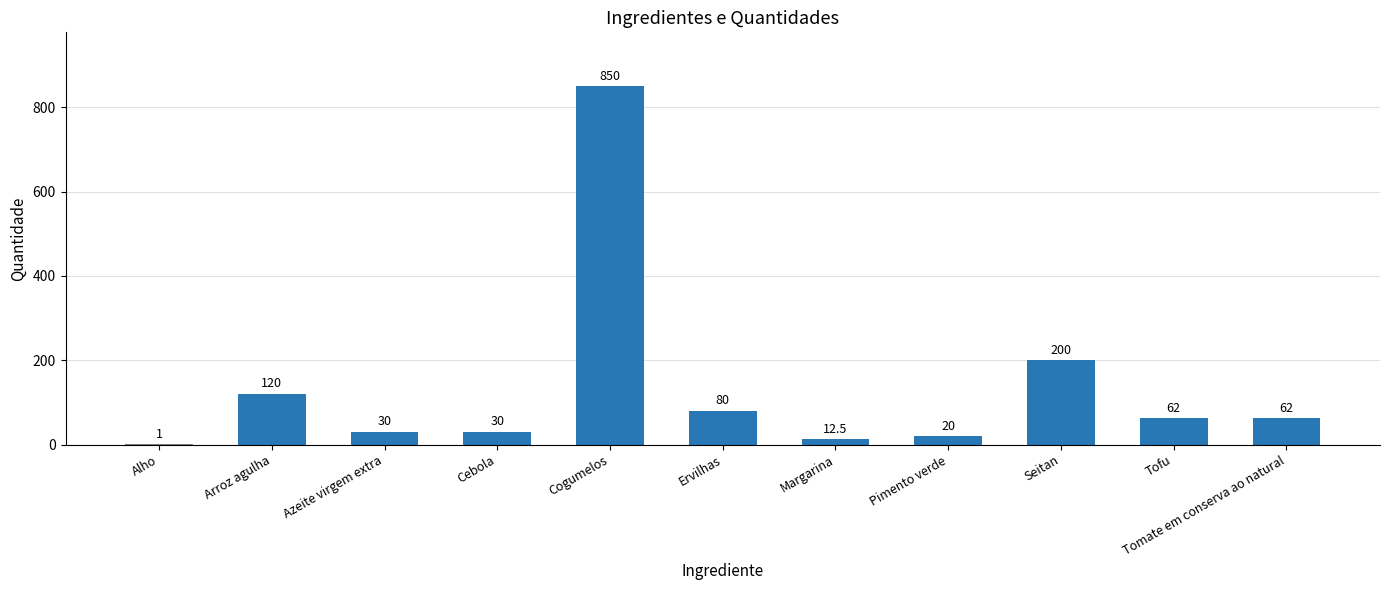

True or false: the data shows 326.7 at Seitan.

False